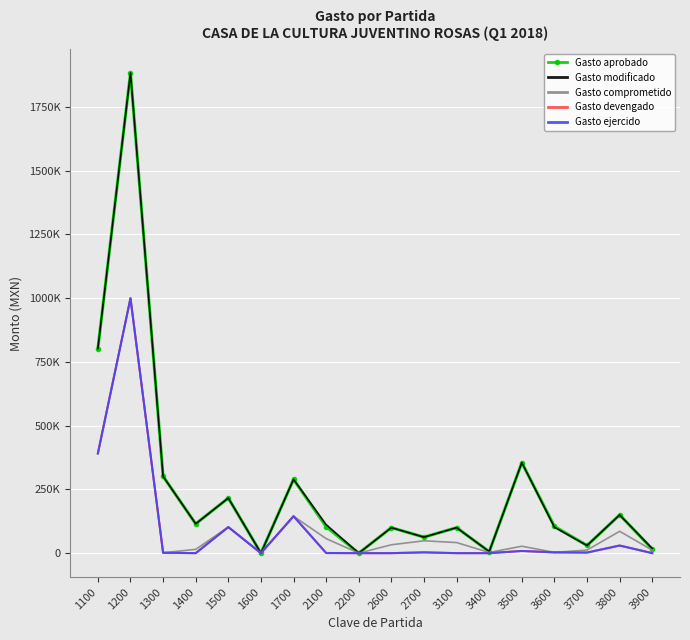

The value of Gasto ejercido at 1100 is 118771.8. True or false?

False